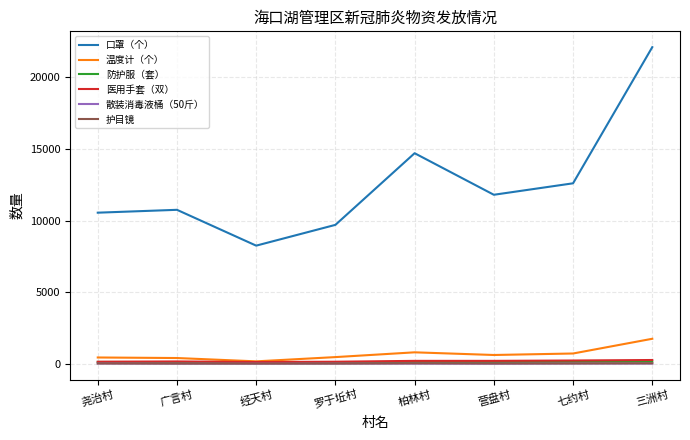

What is the spread (max minus min) of values at 经天村?

8235